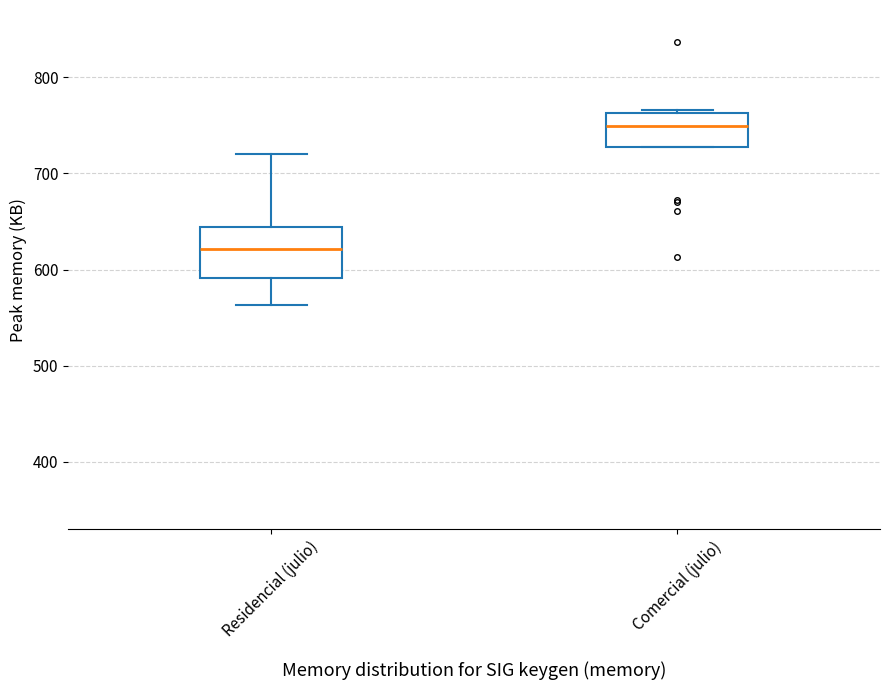

Reading left to right, read every box against the y-axis: the position of its median line, the range the box covers, and the ends of its whiskers. The values are not printed on the chart, so give them approximately, as read against the axis.

Residencial (julio): median 620, box 590 to 640, whiskers 560 to 720
Comercial (julio): median 750, box 730 to 760, whiskers 730 to 770